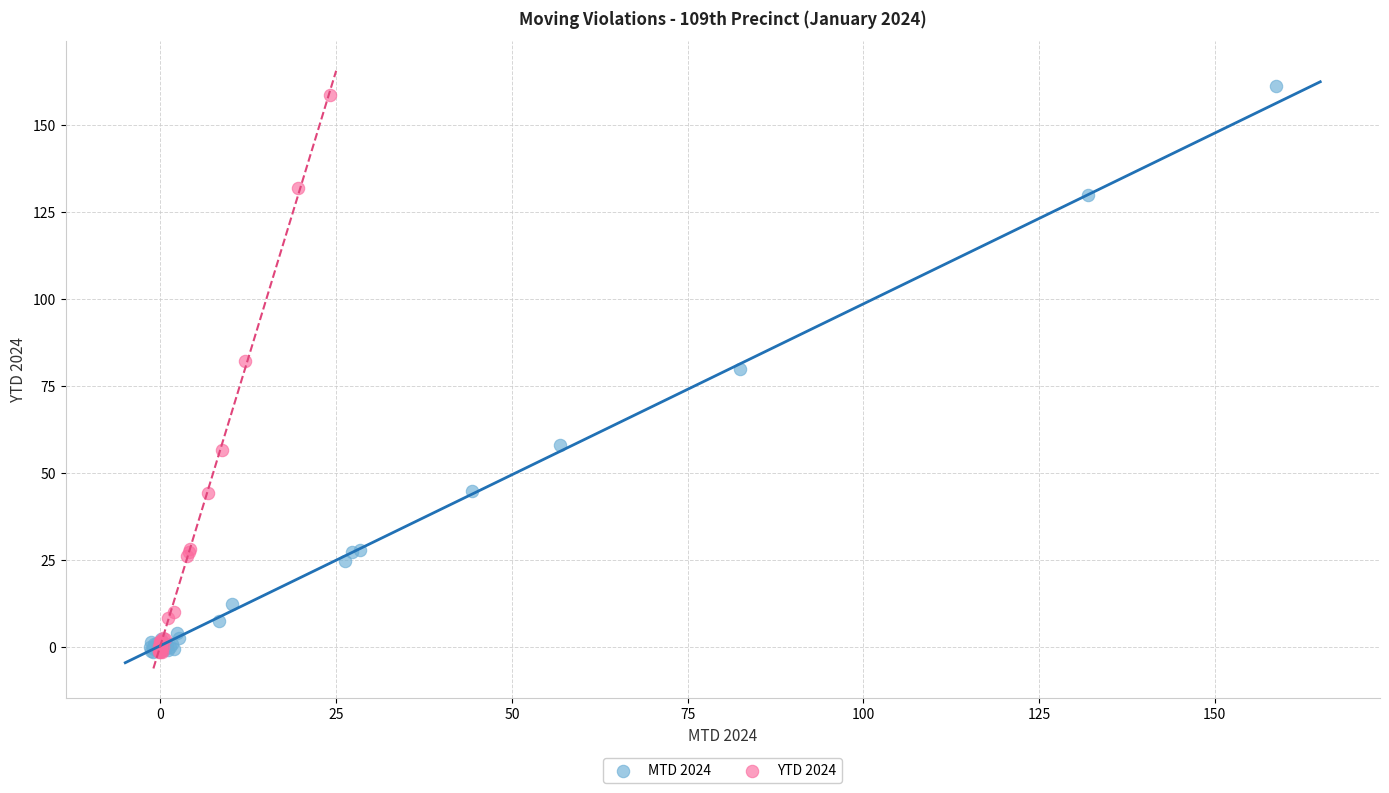

Which series contains the highest Y value?

MTD 2024